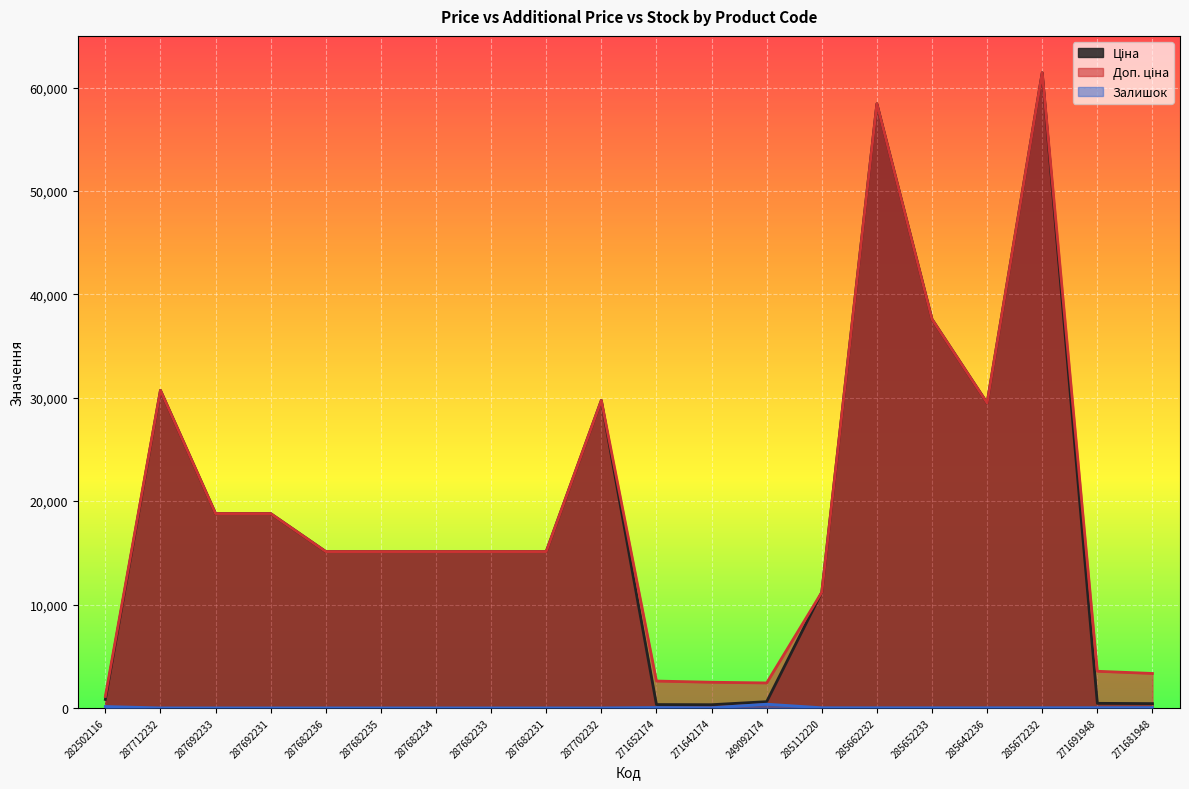

How many lines are shown in the chart?

3